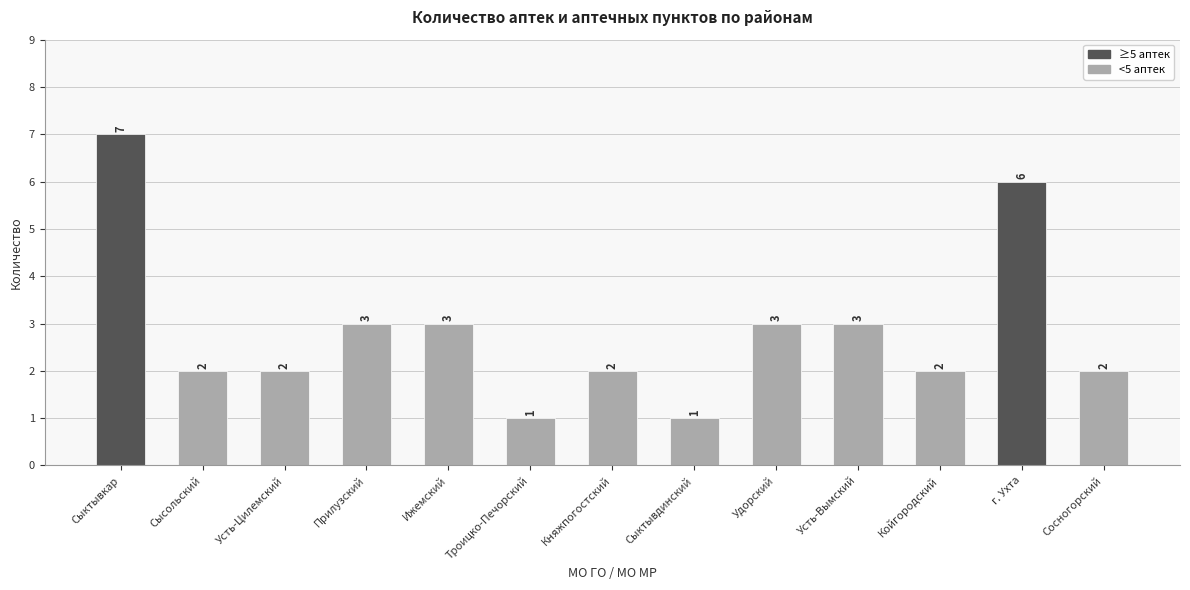

What is the label of the 6th bar from the left?

Троицко-Печорский